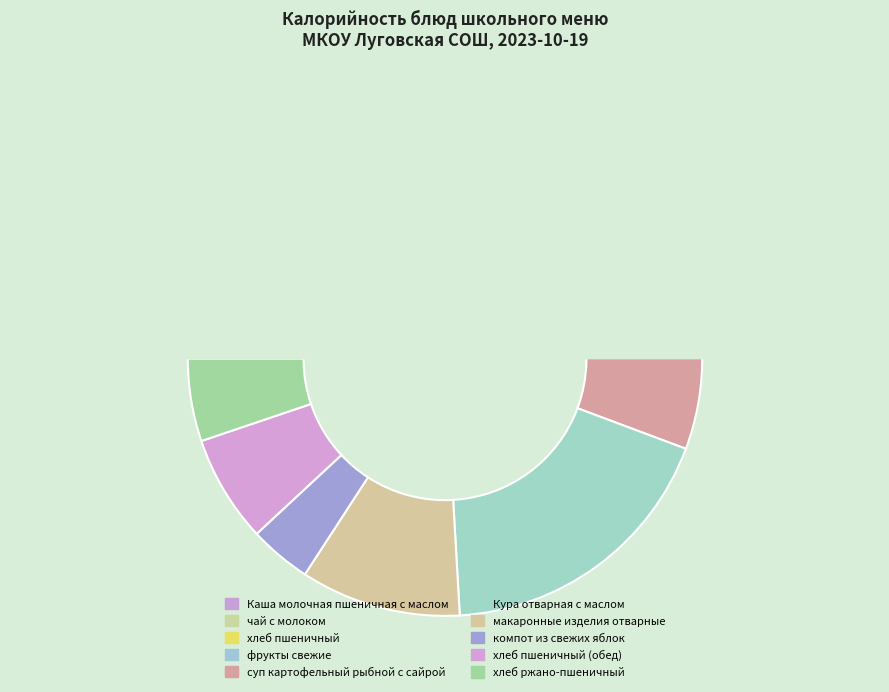

Rank the categories by value from highest to lowest.

Кура отварная с маслом, Каша молочная пшеничная с маслом, хлеб пшеничный, суп картофельный рыбной с сайрой, макаронные изделия отварные, фрукты свежие, хлеб пшеничный (обед), чай с молоком, хлеб ржано-пшеничный, компот из свежих яблок